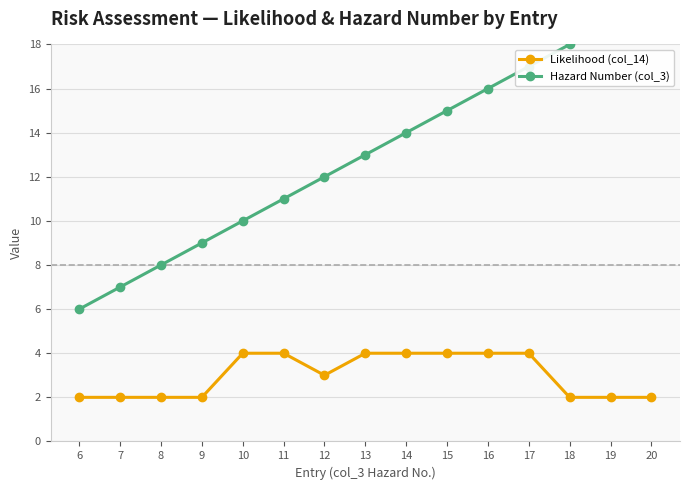

How many values in the Hazard Number (col_3) series are below 13?

7